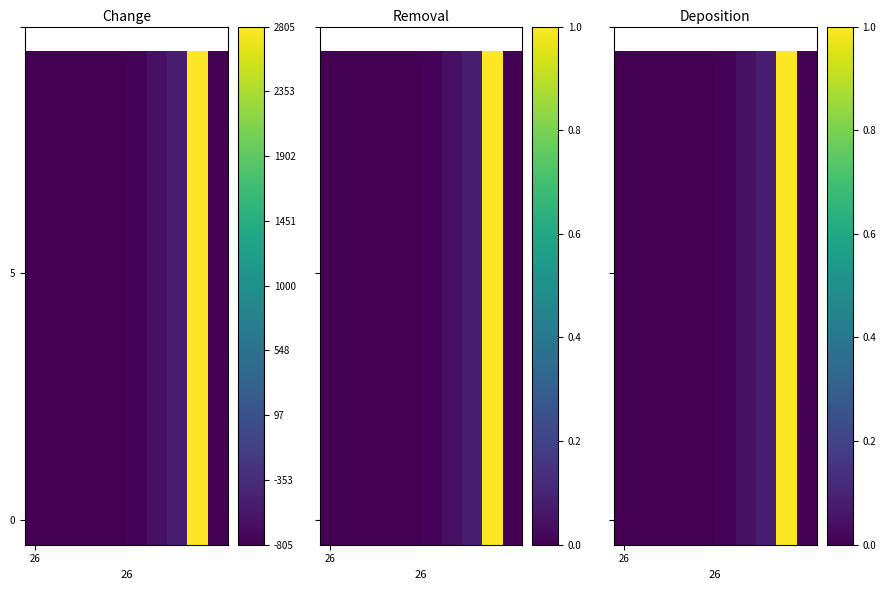

How many distinct data groups are displayed?

10